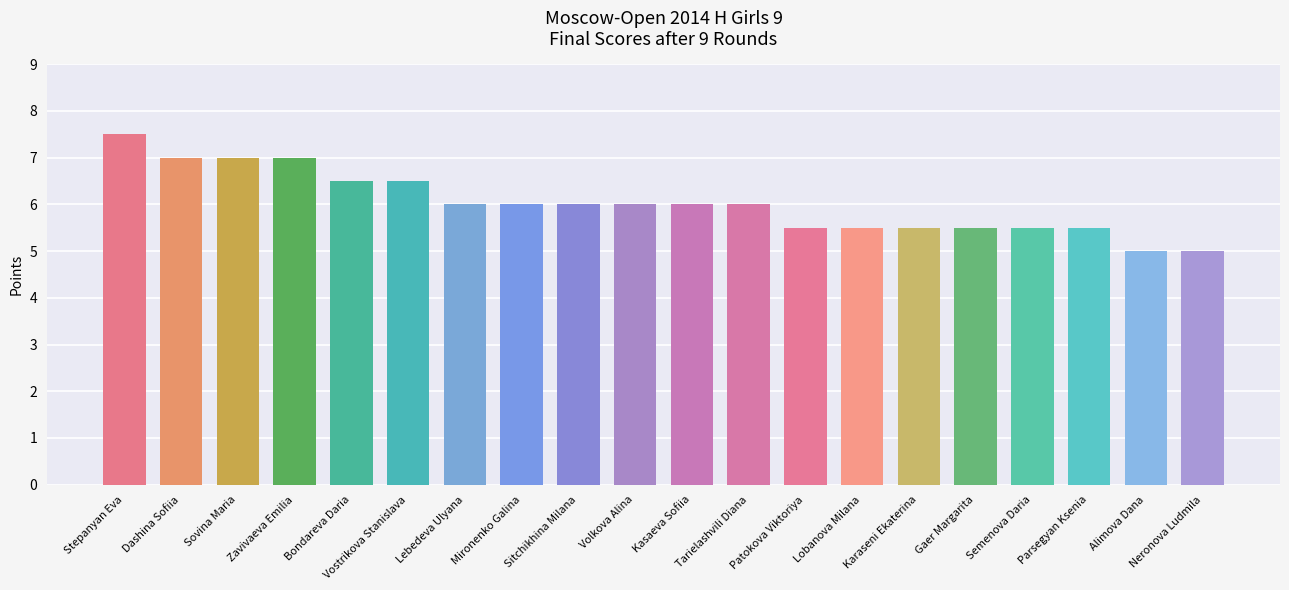

Which category has the highest value across all series?

Stepanyan Eva